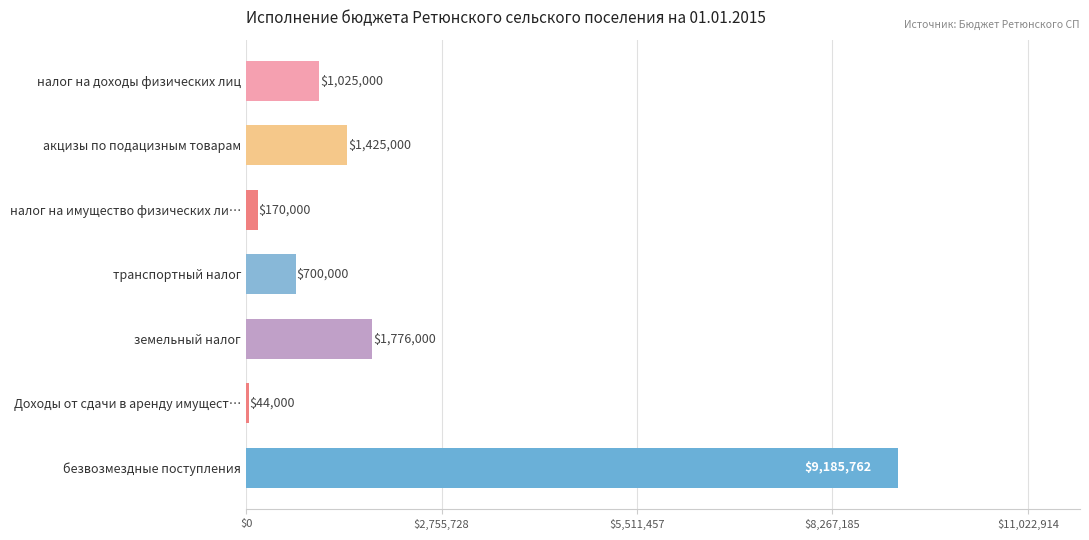

What is the smallest value displayed?

44000.0